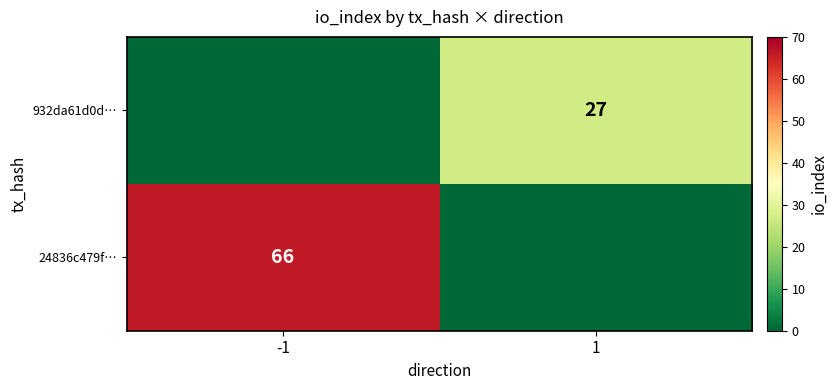

At how many categories does at least one series exceed 41?

1